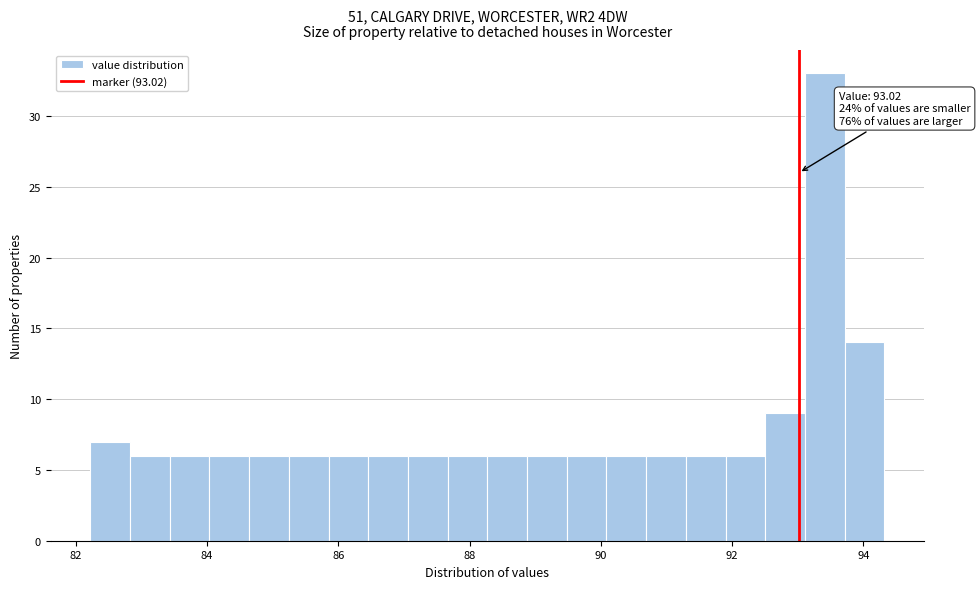

Read against the x-axis, roughly where is the centre of the tallest bar?

93.4